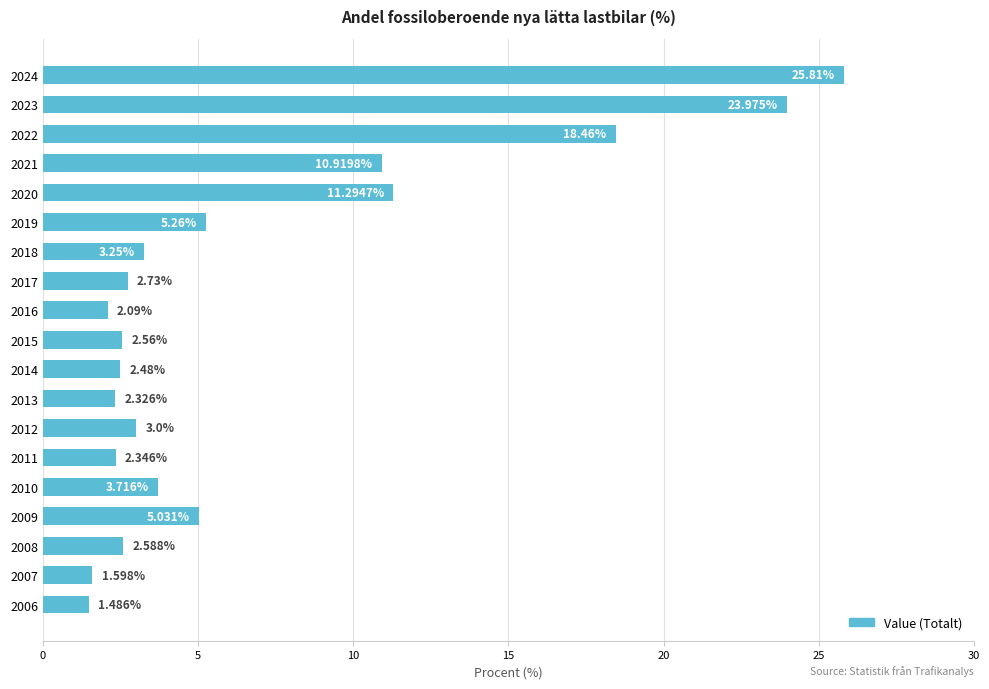

Which label corresponds to the largest value in the chart?

2024